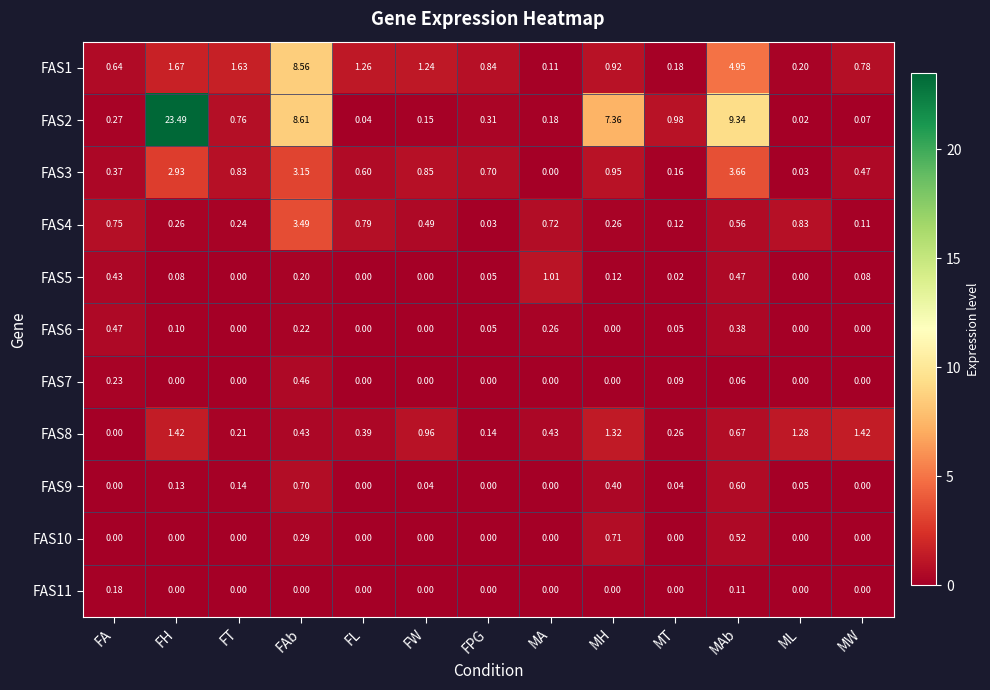

At which category is the sum across all series the highest?

FH